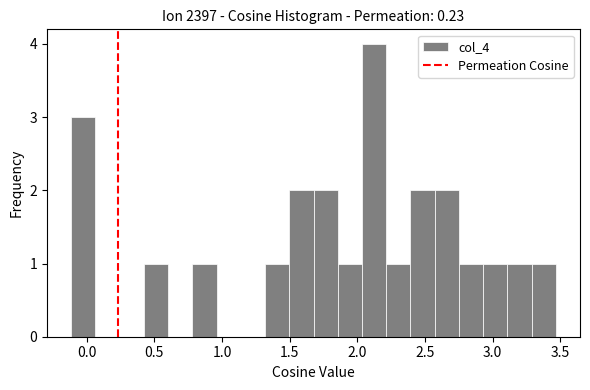

Read against the x-axis, roughly where is the centre of the tallest bar?

2.10